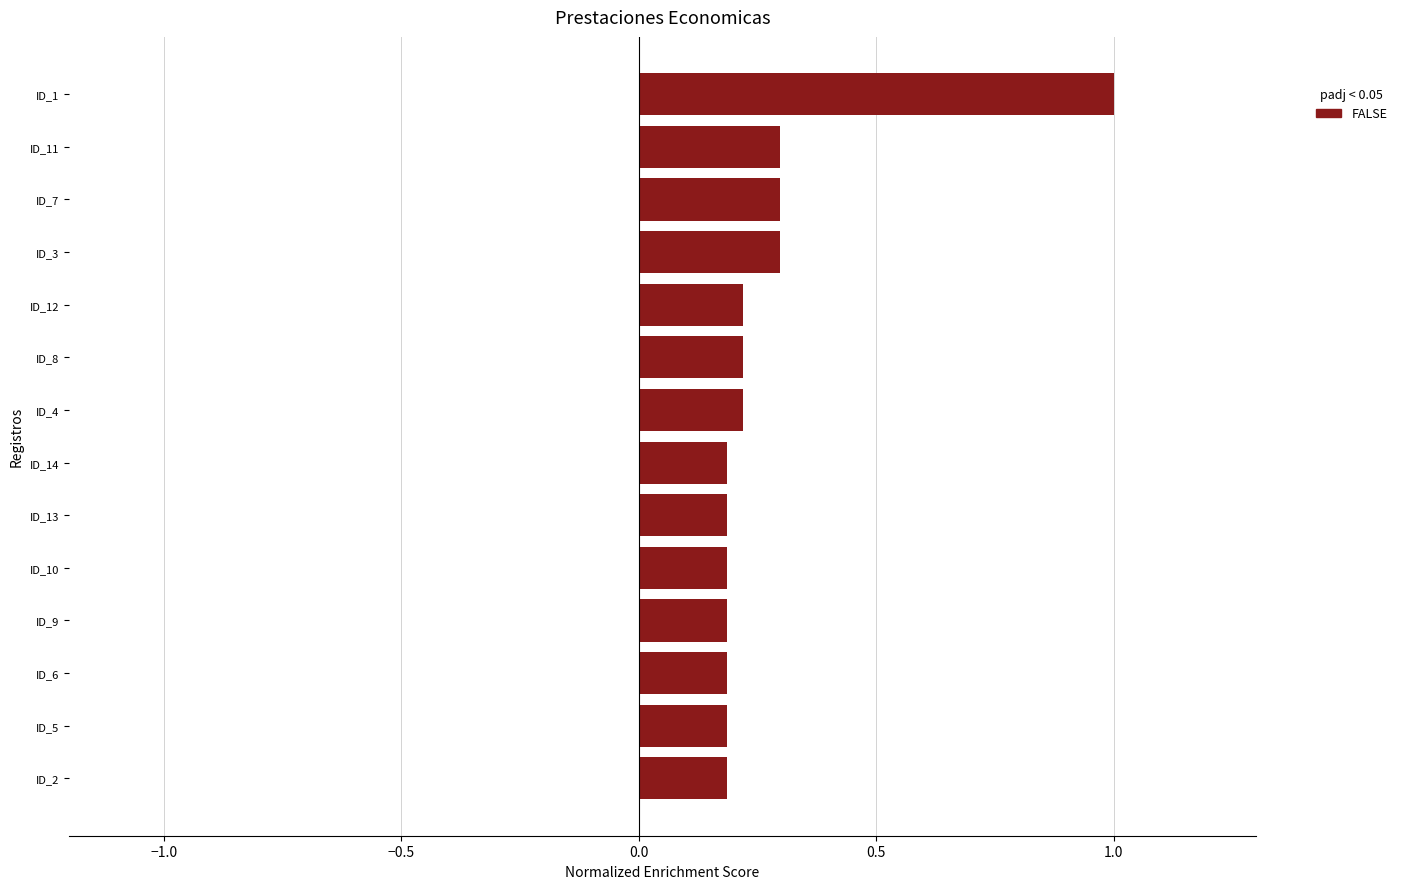

What is the sum of all values?

3.9